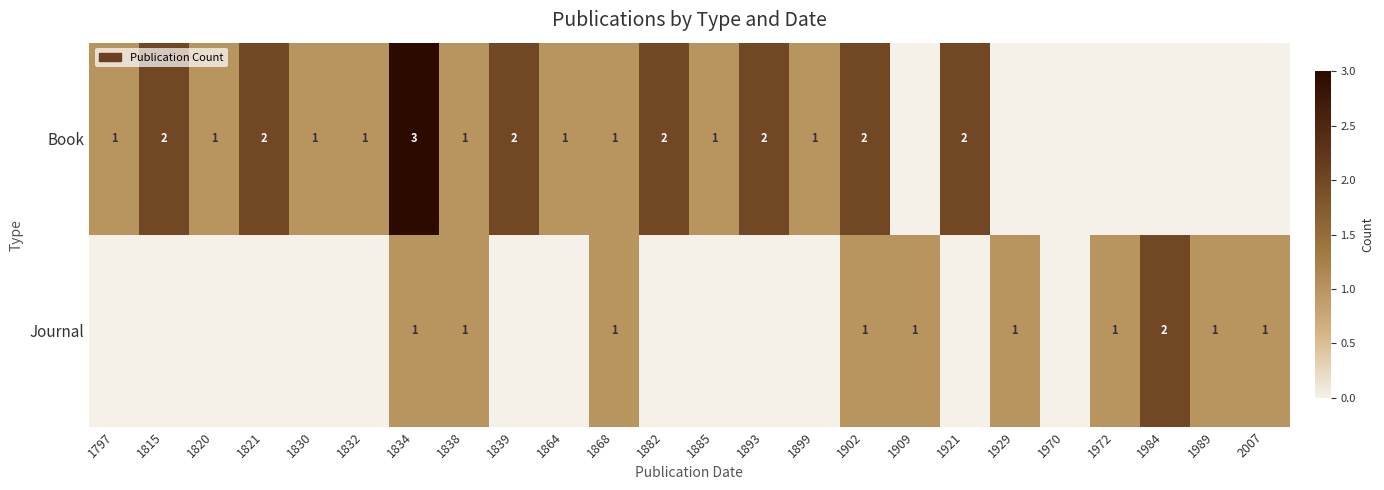

The value of Journal at 1989 is 1. True or false?

True